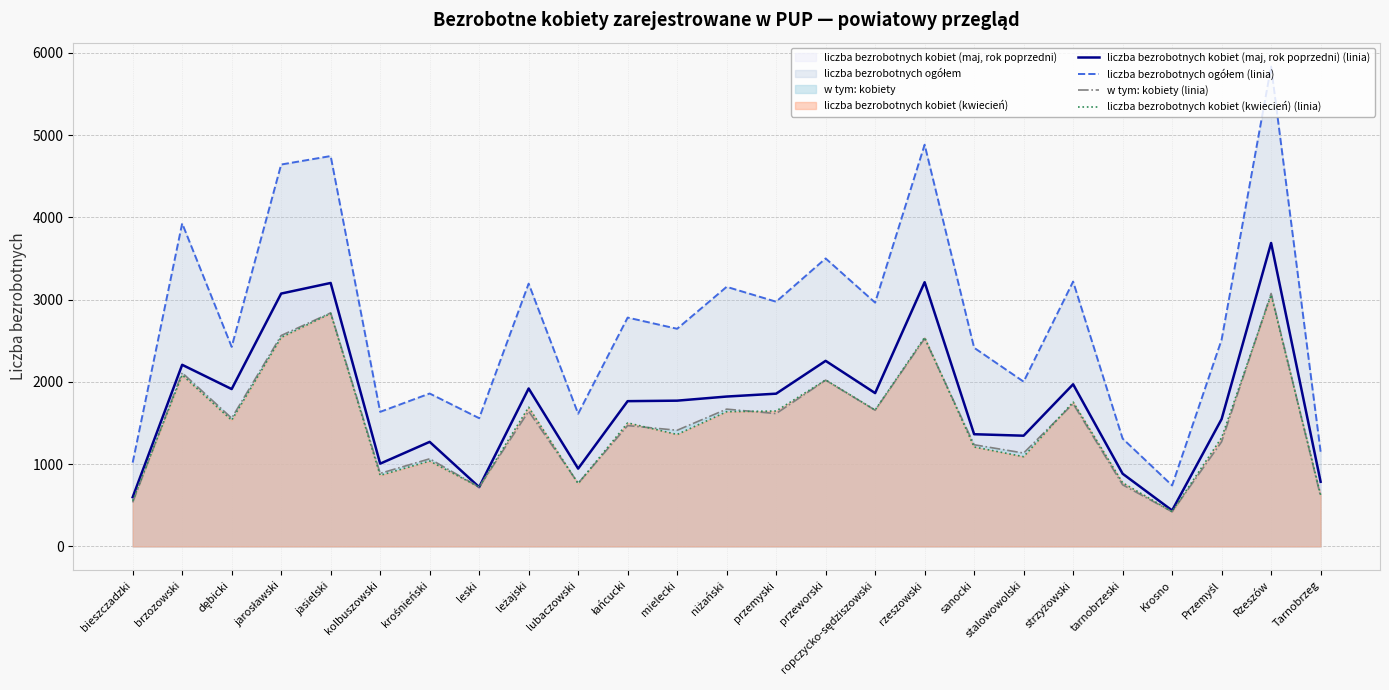

How many data points in liczba bezrobotnych kobiet (kwiecień) (linia) are above 1502?

12